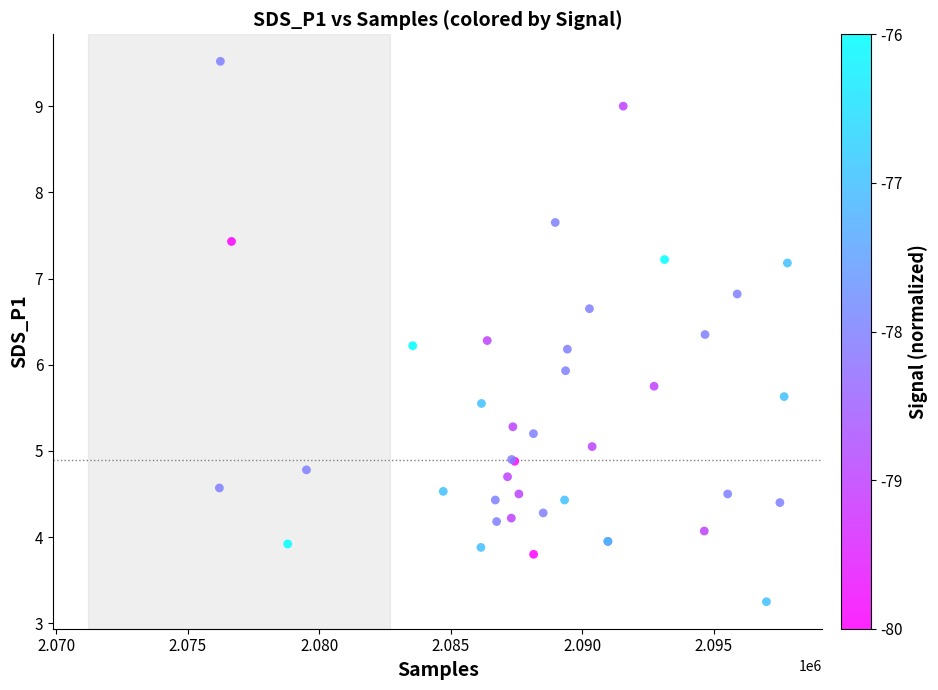

What Y value in the scatter plot is closest to 6?

5.9